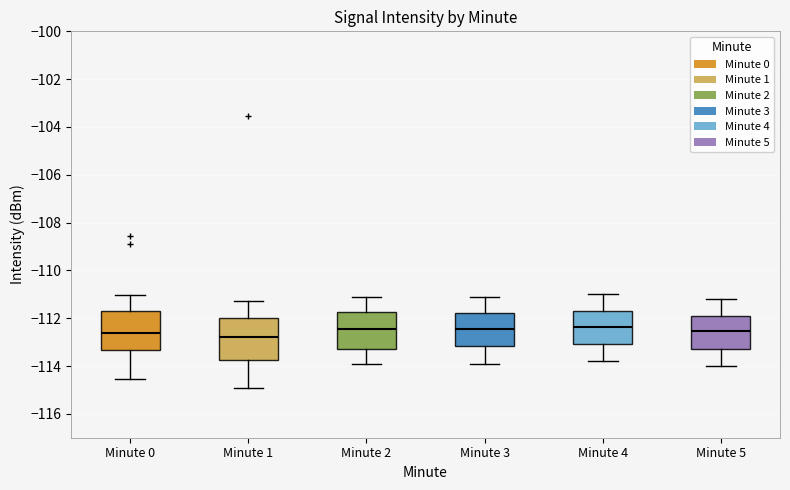

Where is the lower edge of the box for Minute 0 on the y-axis? The values are not printed on the chart, so give them approximately, as read against the axis.

-113.4